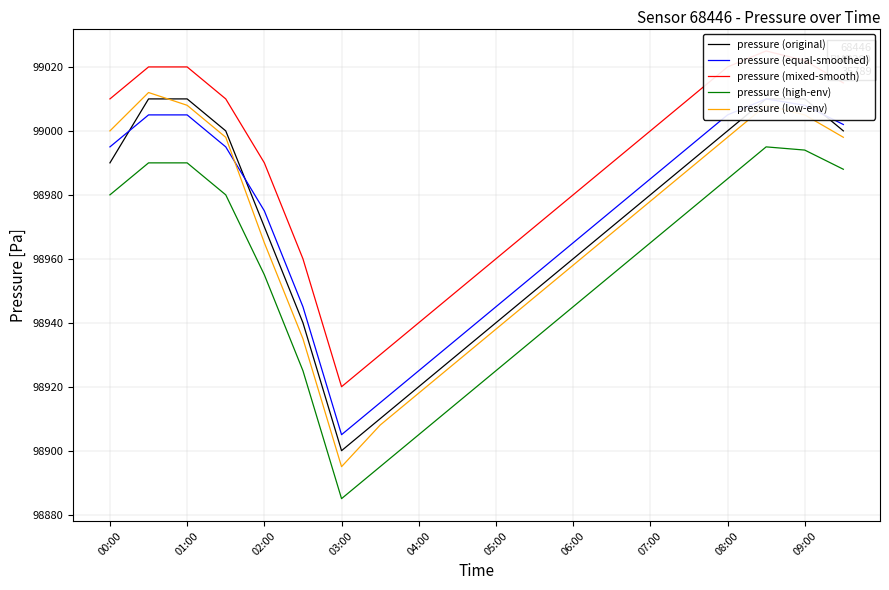

At which category does pressure (high-env) reach its first local valley?

03:00